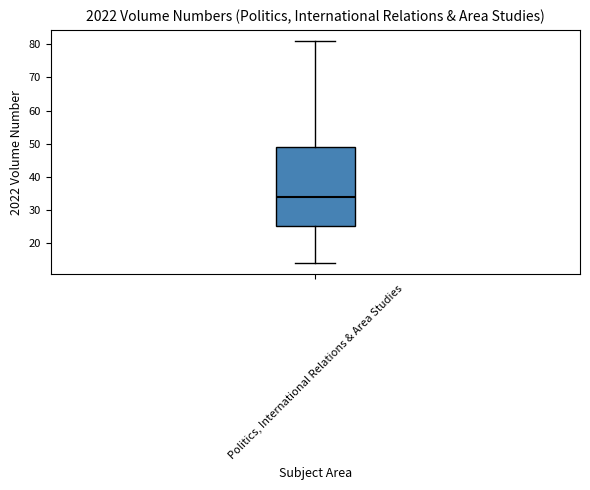

Read this box plot against the y-axis: the position of the median line, the range covered by the box, and the ends of both whiskers. The values are not printed on the chart, so give them approximately, as read against the axis.

median 34, box 25 to 49, whiskers 14 to 81